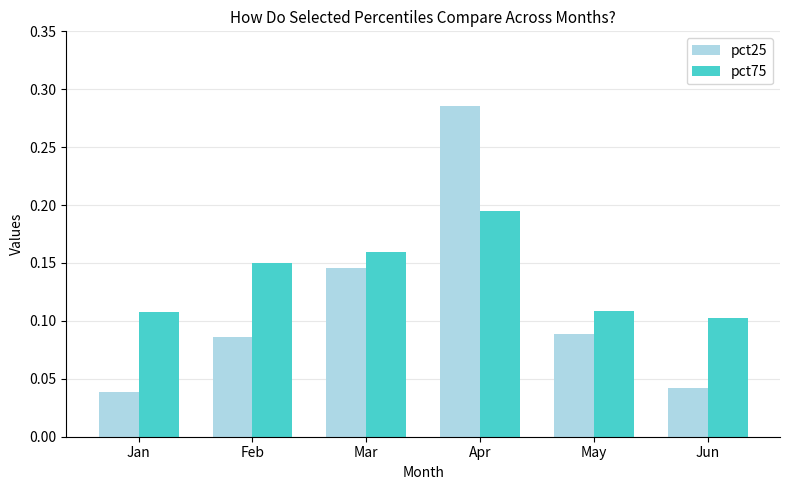

Rank the series by their maximum value, from lowest to highest.

pct75, pct25